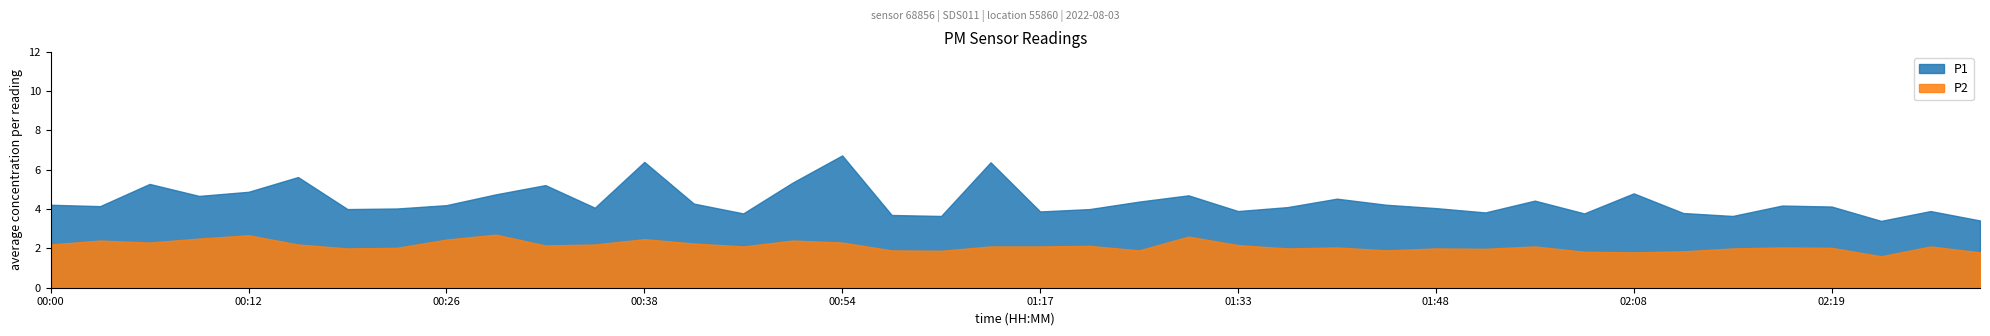

True or false: P2 and P1 cross at least once.

False